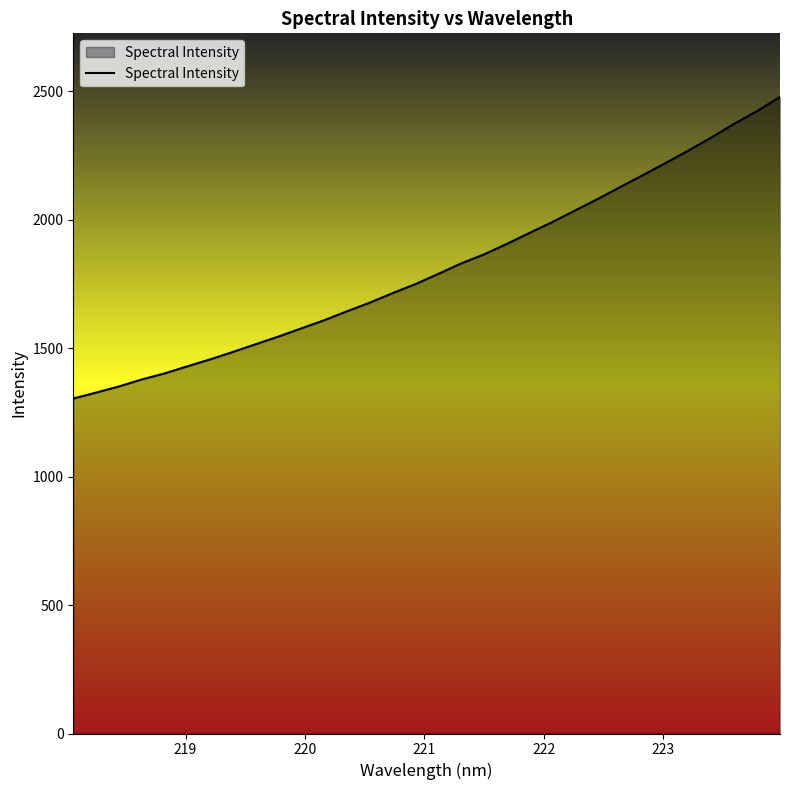

What is the minimum value shown in the chart?

1303.6